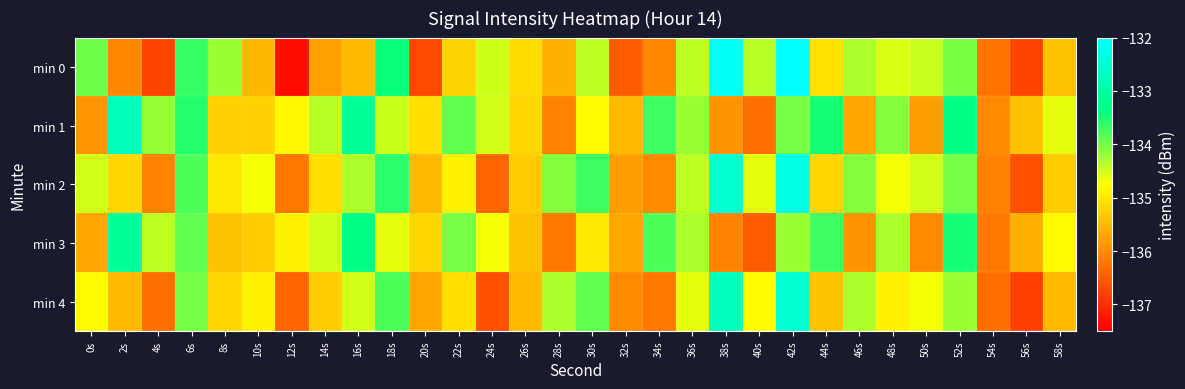

At how many categories does at least one series exceed -136?

29